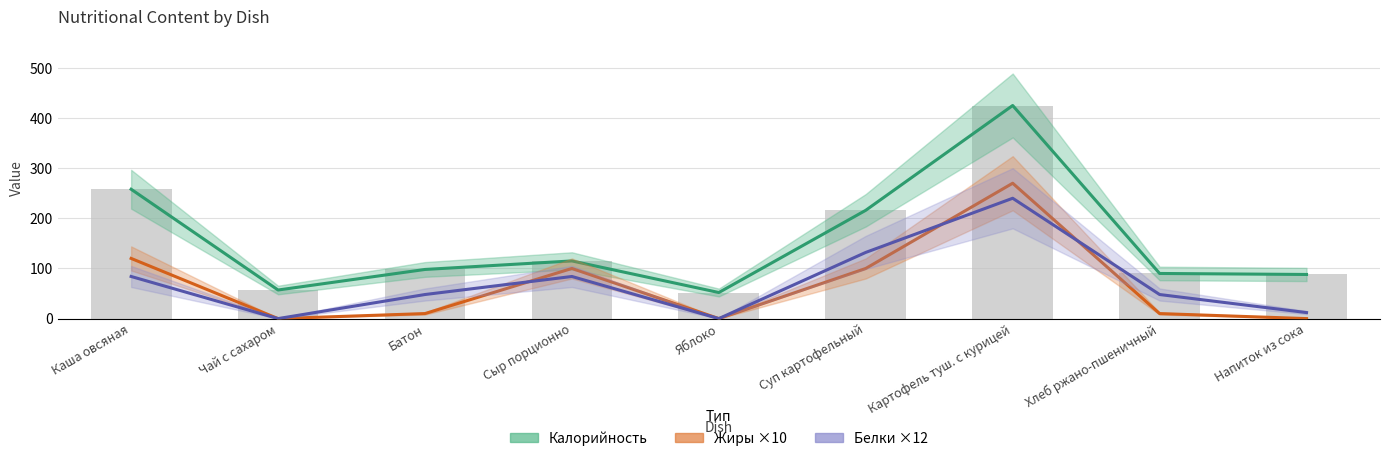

What is the sum of the Жиры ×10 values at Каша овсяная and Хлеб ржано-пшеничный?

130